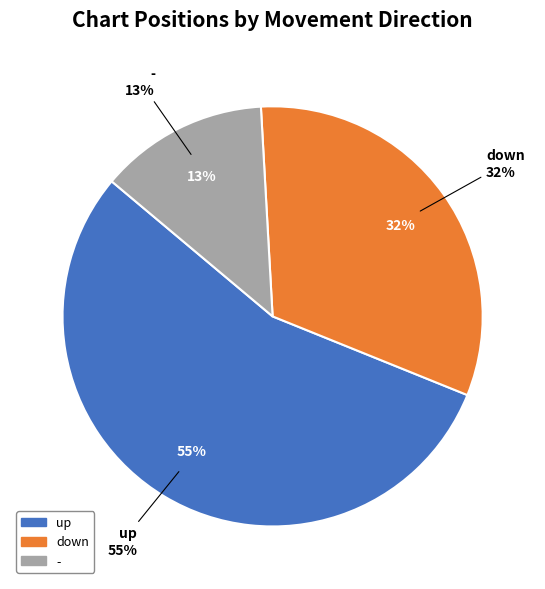

What is the smallest slice in the pie chart?

-